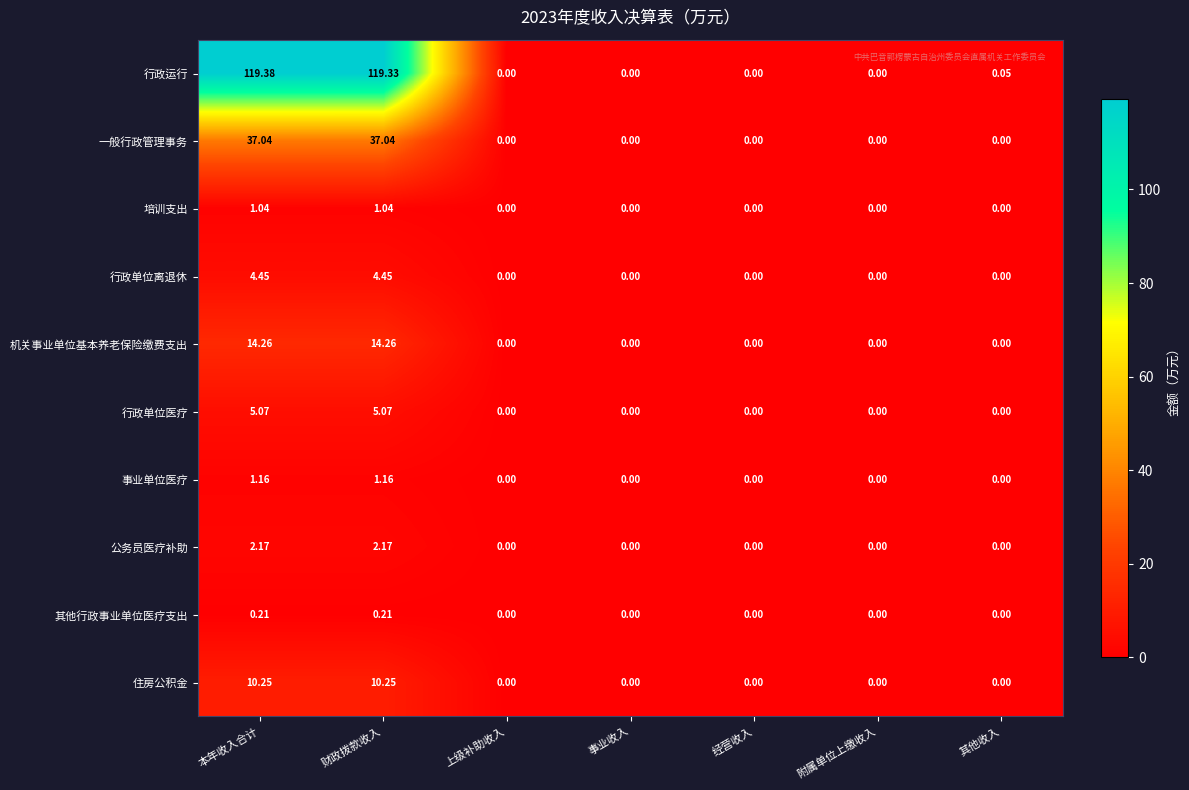

List the series in order of their peak value, lowest first.

其他行政事业单位医疗支出, 培训支出, 事业单位医疗, 公务员医疗补助, 行政单位离退休, 行政单位医疗, 住房公积金, 机关事业单位基本养老保险缴费支出, 一般行政管理事务, 行政运行